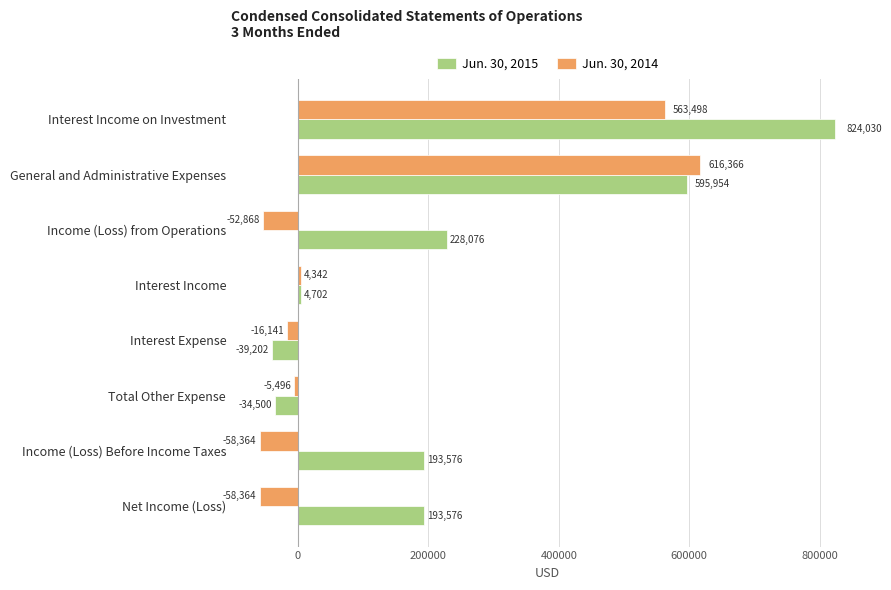

True or false: Jun. 30, 2014 has a value of 4342 at Interest Income.

True